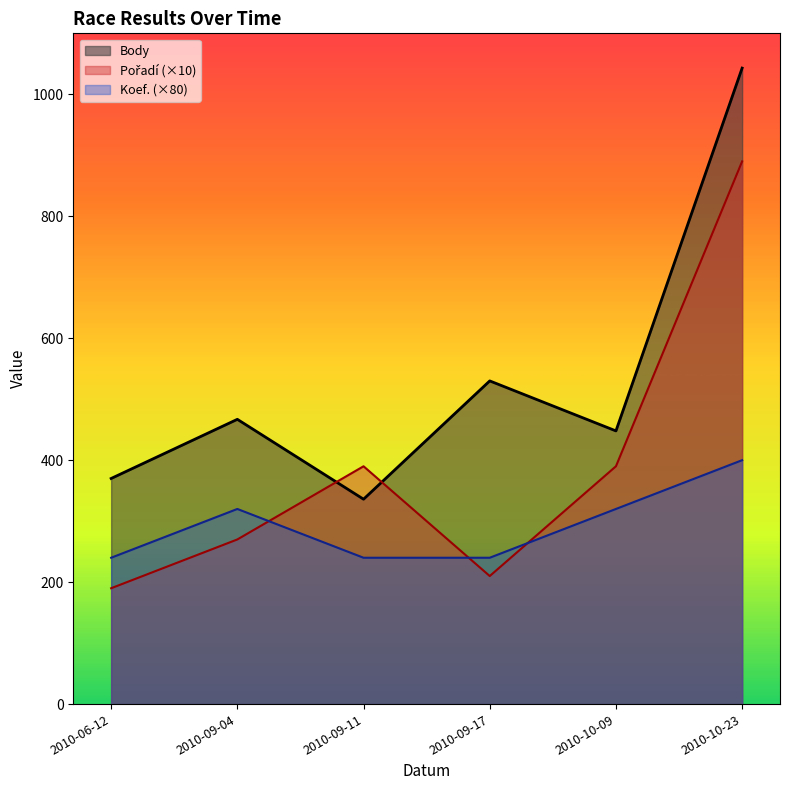

Which series has the widest spread of values?

Body